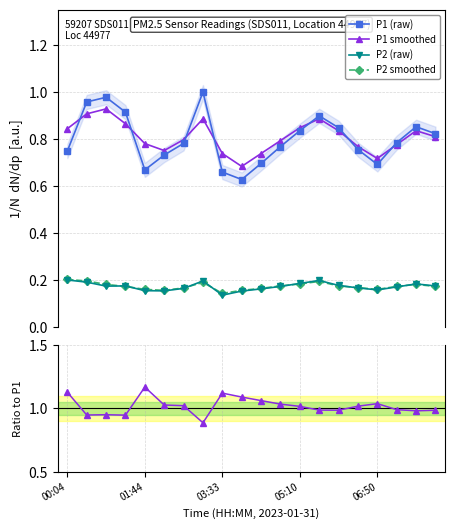

At how many categories does at least one series exceed 0?

20